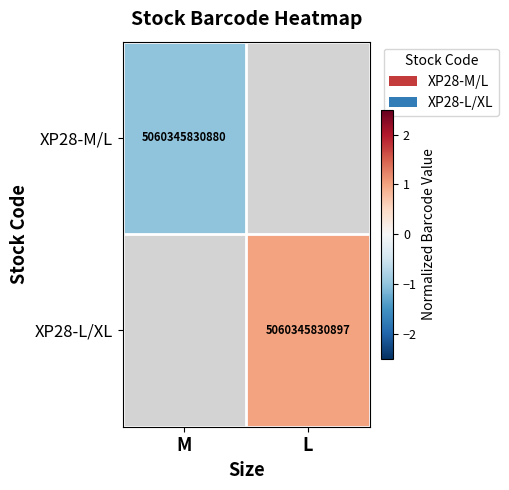

Is it true that XP28-M/L equals 7160954815004 at M?

False